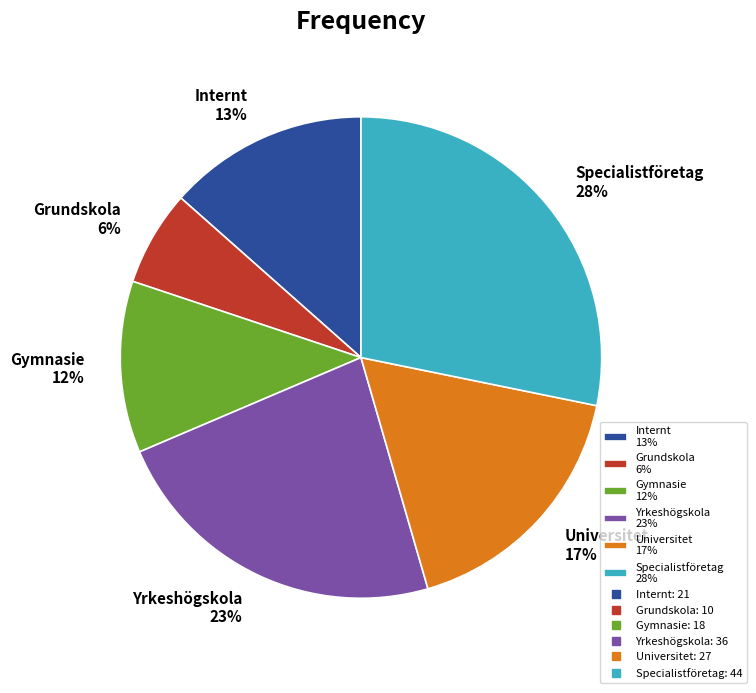

To the nearest percent, what is the average slice percentage?

17%